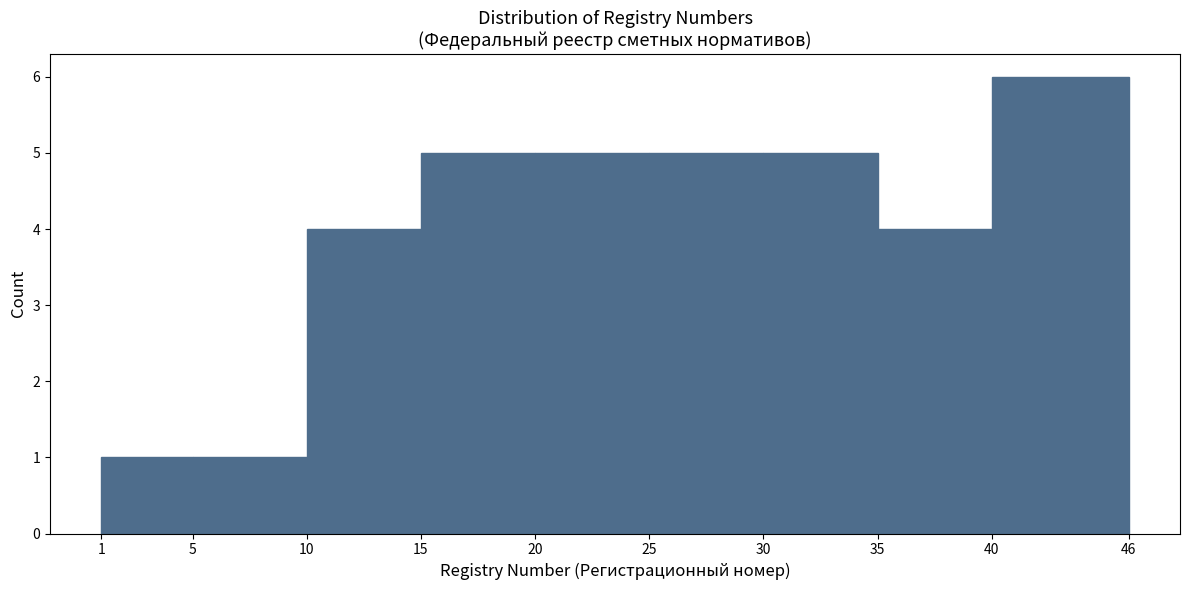

Reading left to right, transcribe this chart: for each bar, give the range it covers on the x-axis and its height. The values are not printed on the chart, so give them approximately, as read against the axis.

1 to 5: 1
5 to 10: 1
10 to 15: 4
15 to 20: 5
20 to 25: 5
25 to 30: 5
30 to 35: 5
35 to 40: 4
40 to 46: 6